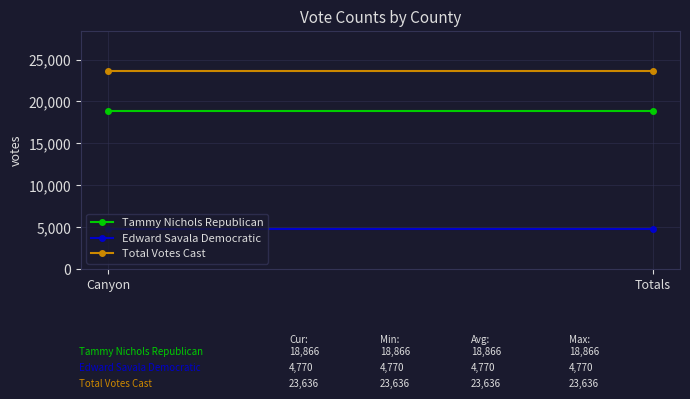

Which series has the widest spread of values?

Tammy Nichols Republican